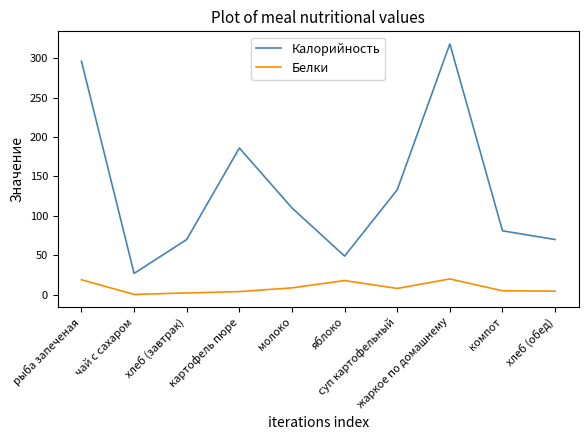

Which series has the largest total across all categories?

Калорийность